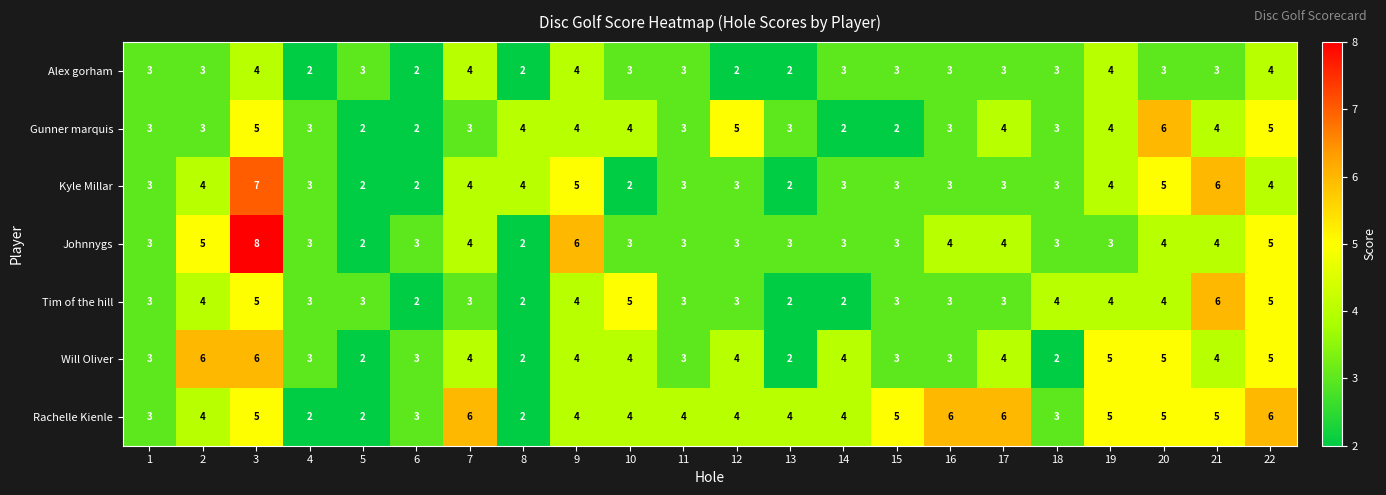

What is the average value of the Tim of the hill series?

3